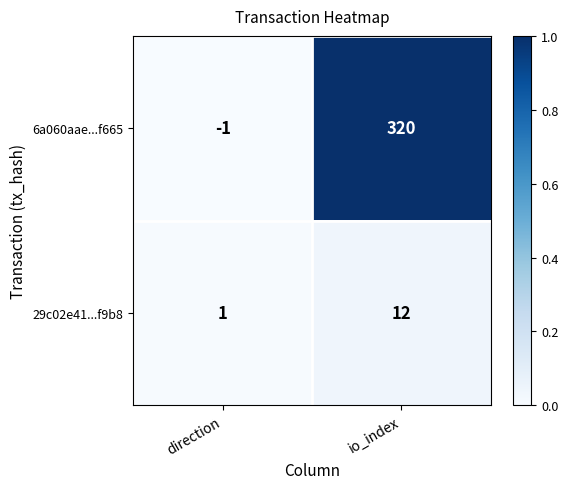

What is the total value across all series at io_index?

332